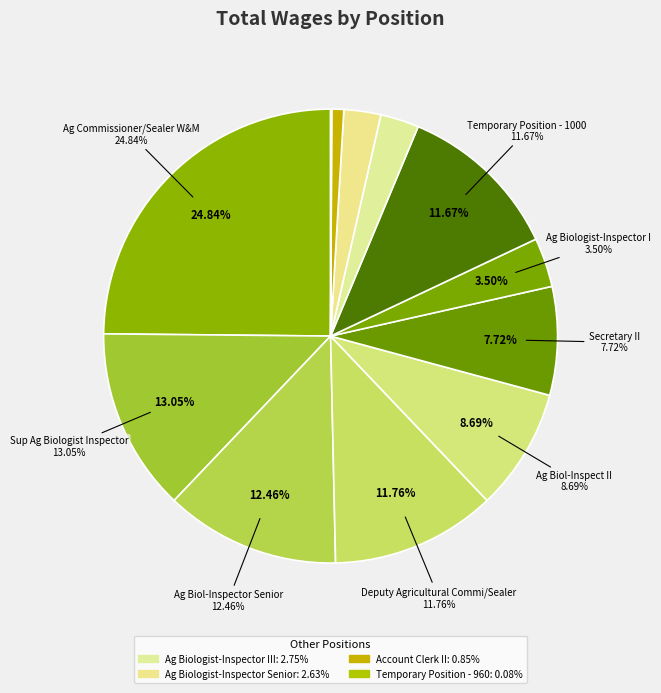

To the nearest percent, what percentage of the pie is Deputy Agricultural Commi/Sealer?

12%